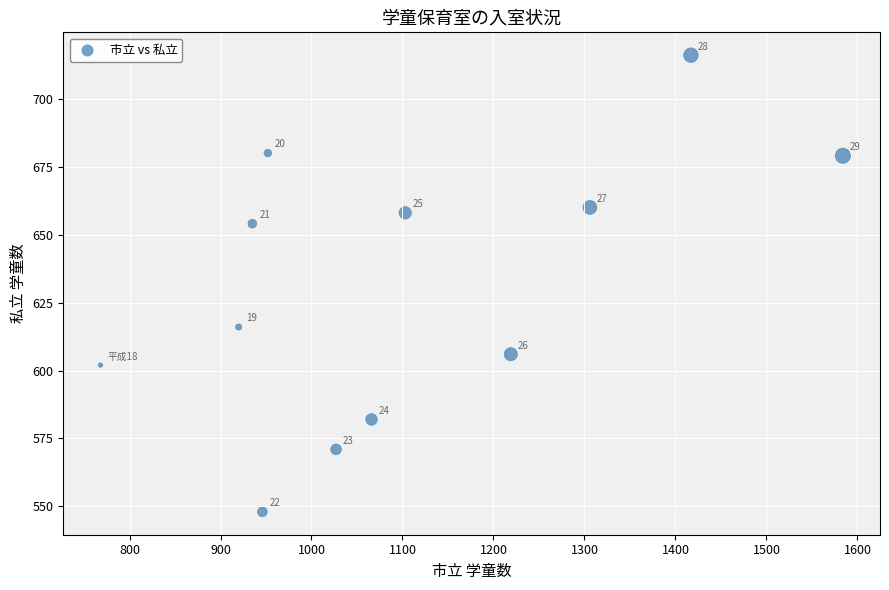

What is the average Y value?

631